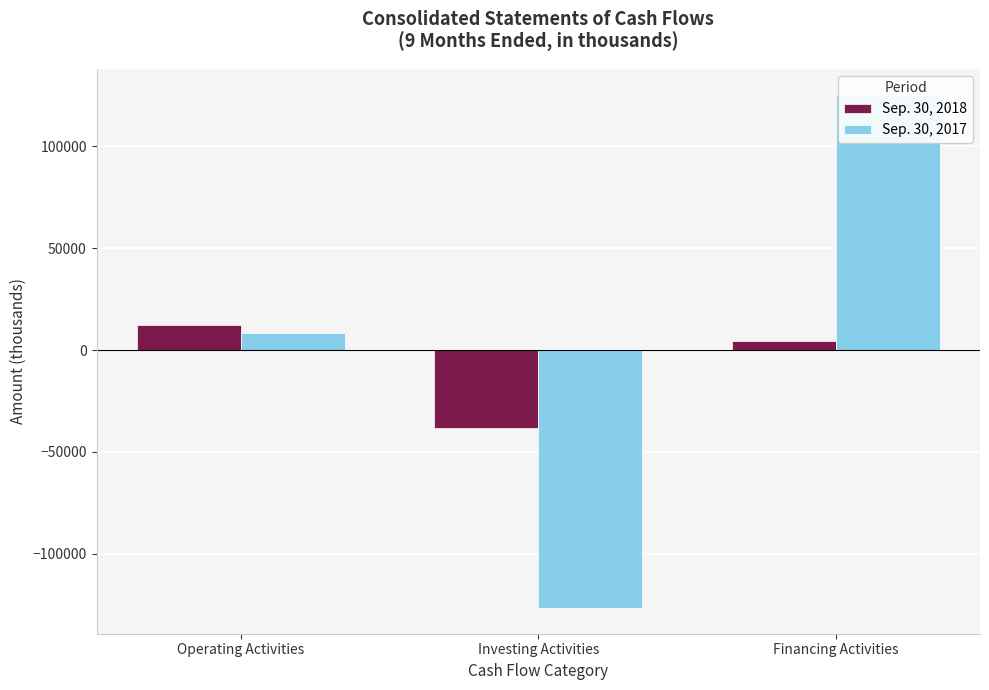

How many negative values does the Sep. 30, 2018 series have?

1